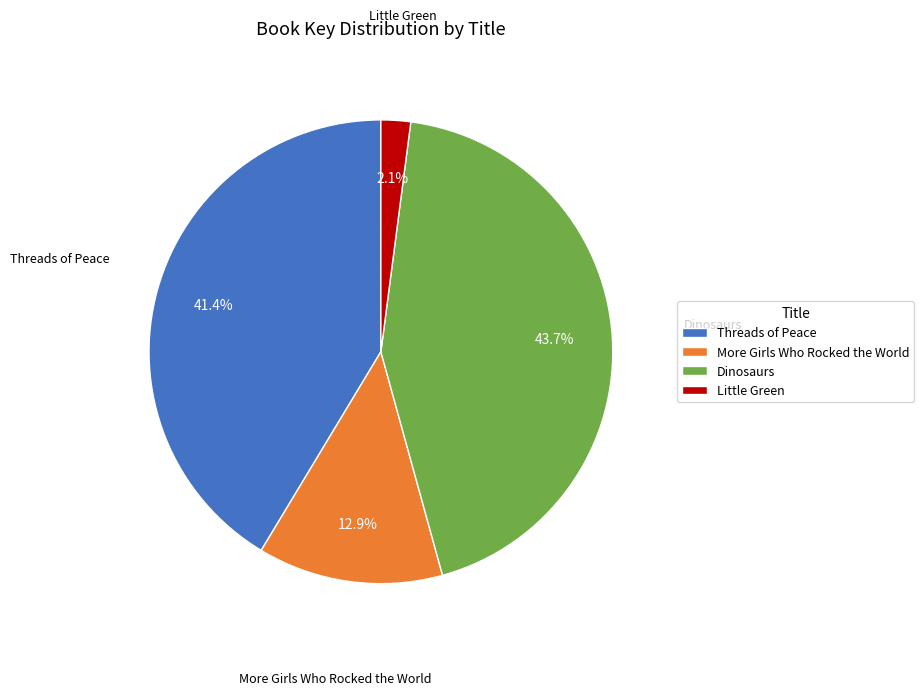

Is the sum of Threads of Peace and More Girls Who Rocked the World greater than half?

Yes